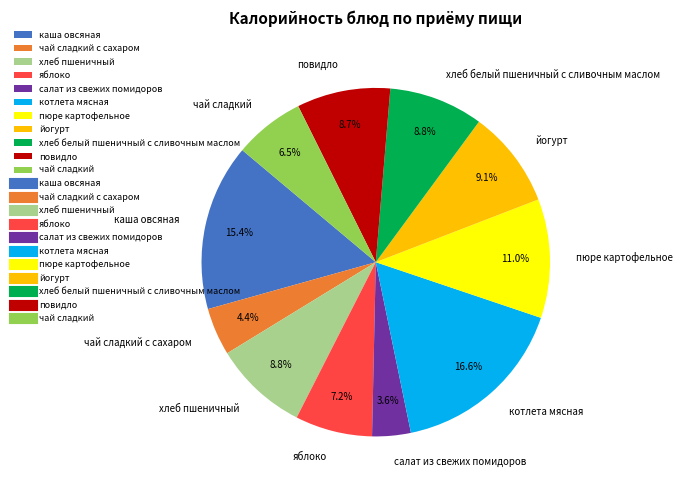

Is чай сладкий с сахаром the majority of the pie?

No